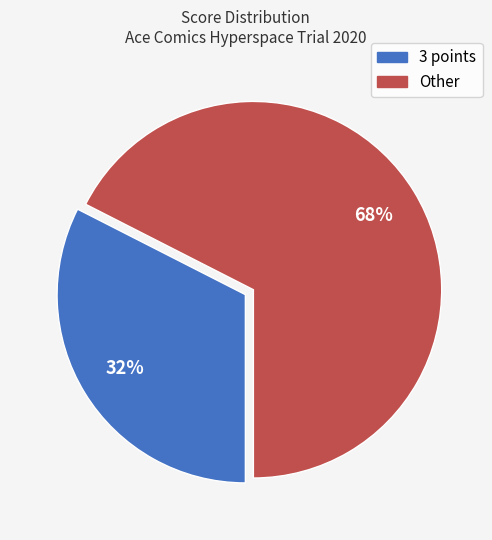

How many slices are in this pie chart?

2